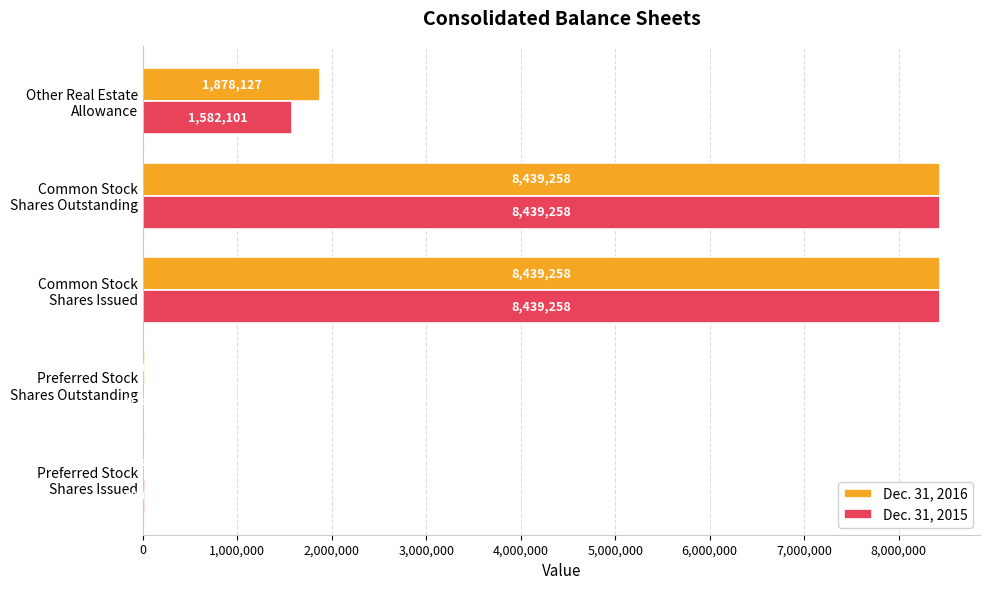

What is the greatest value displayed?

8439258